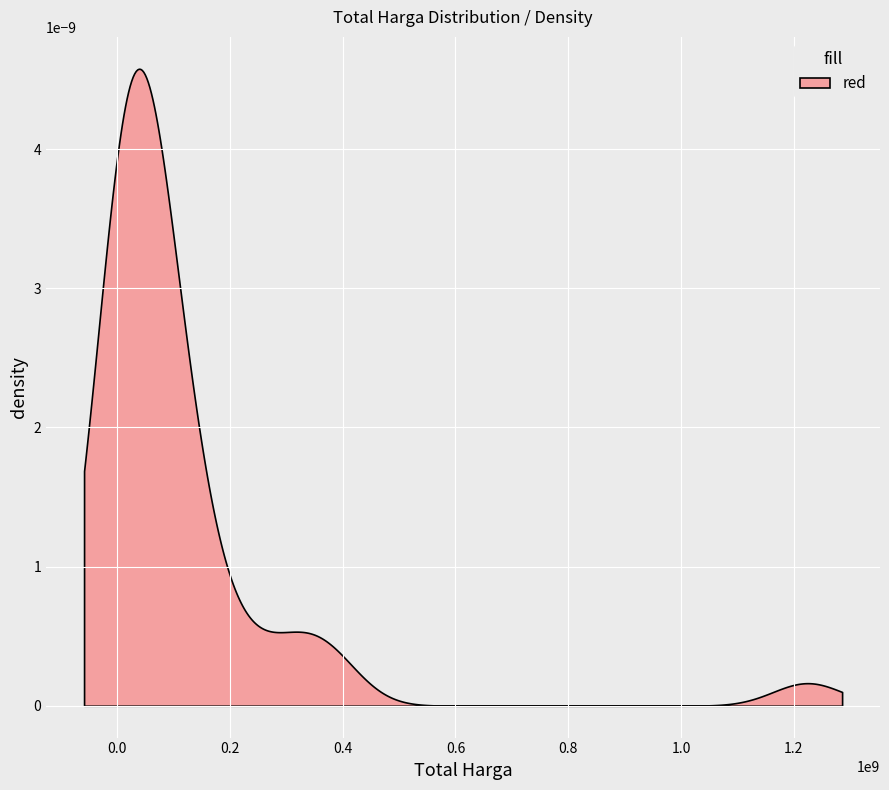

True or false: the data shows 117630460 at 2.

False